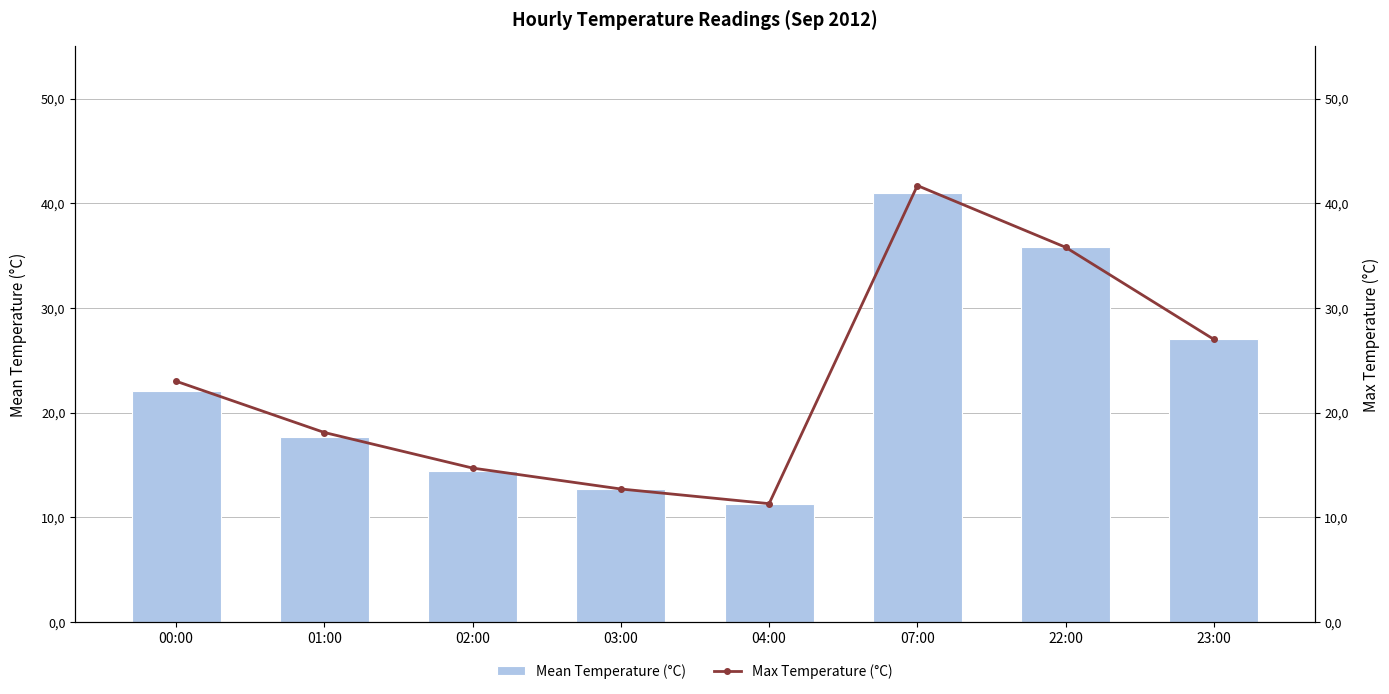

At which category is the sum across all series the highest?

07:00